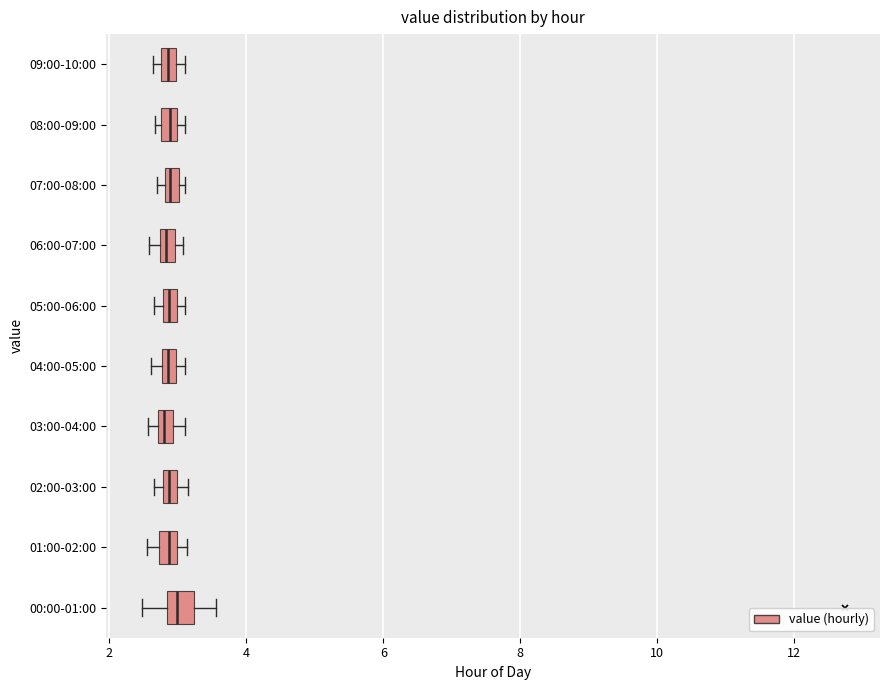

Where is the left edge of the box for 07:00-08:00 on the x-axis? The values are not printed on the chart, so give them approximately, as read against the axis.

2.8